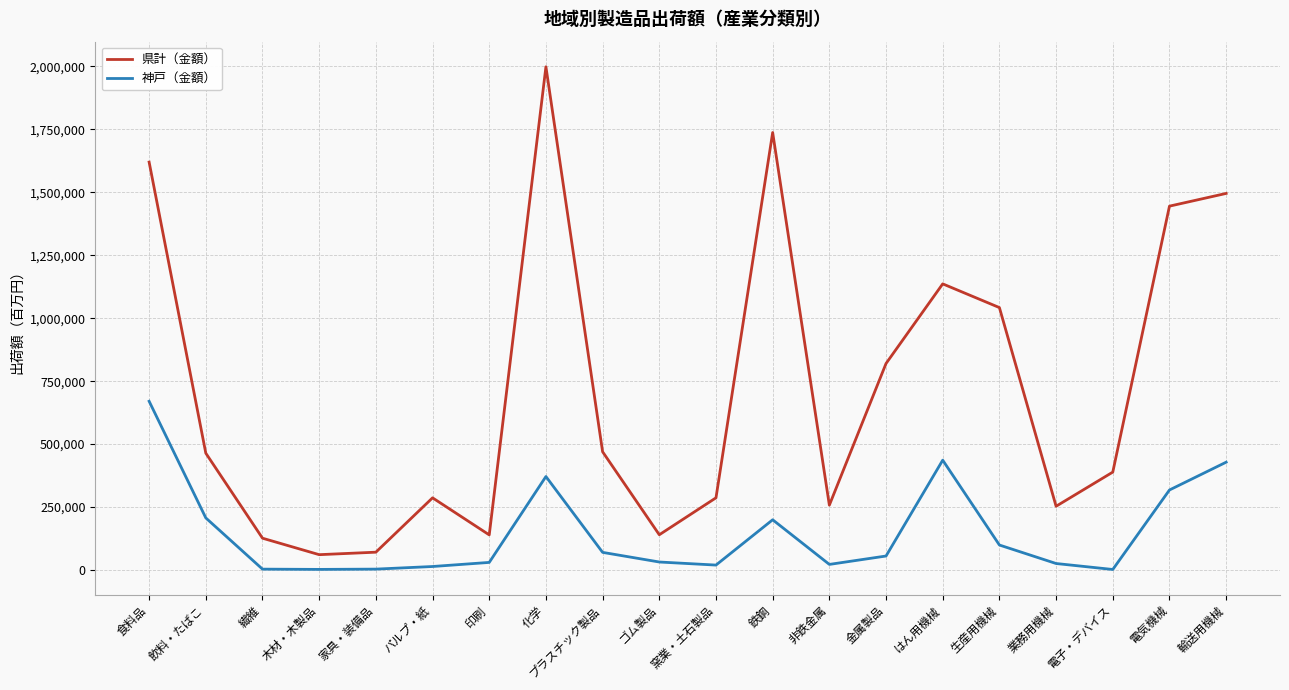

What is the difference between the maximum and minimum values in the 神戸（金額） series?

668189